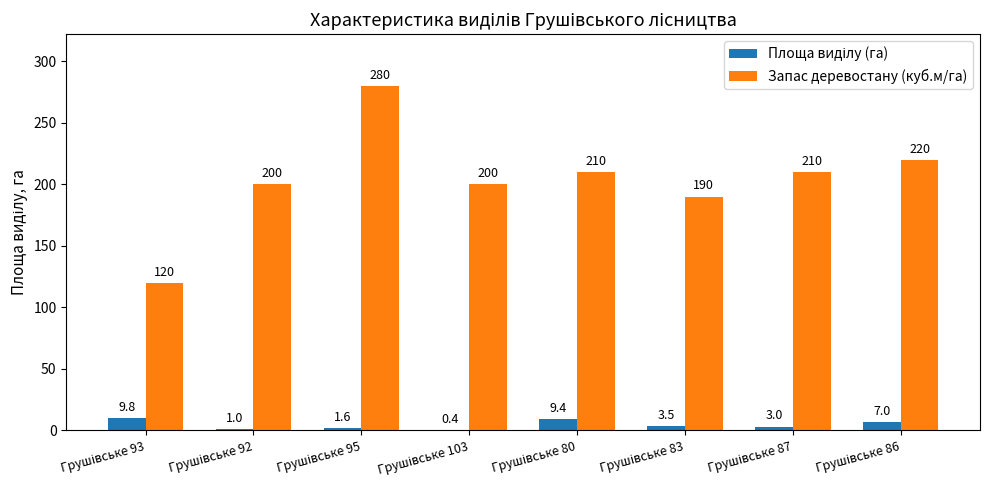

Which series has the largest total across all categories?

Запас деревостану (куб.м/га)